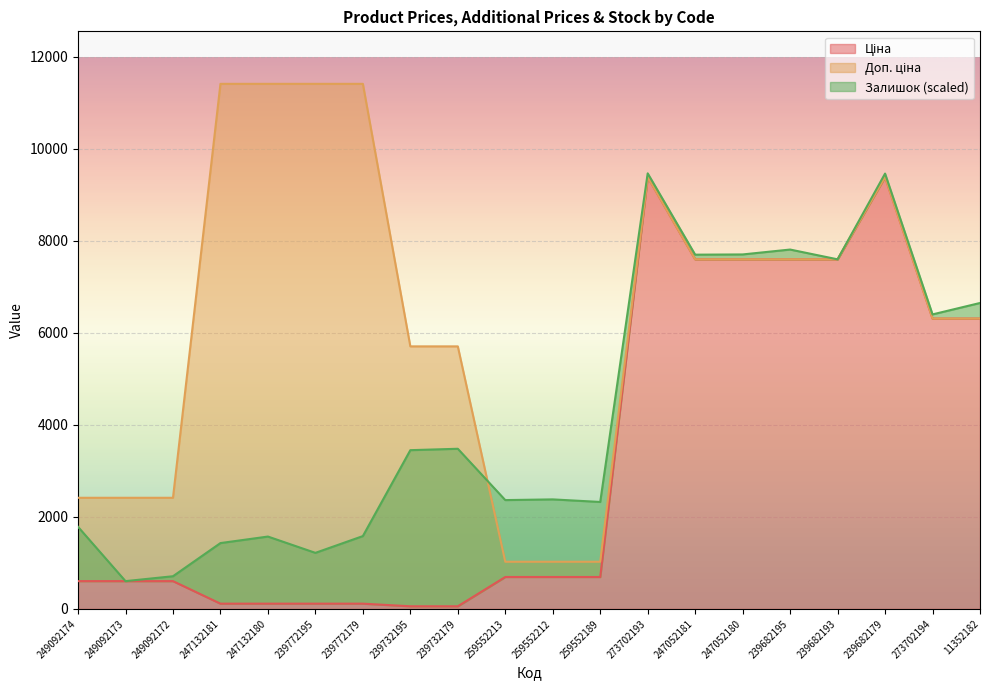

Which has a higher value, 239732179 or 273702194?

273702194